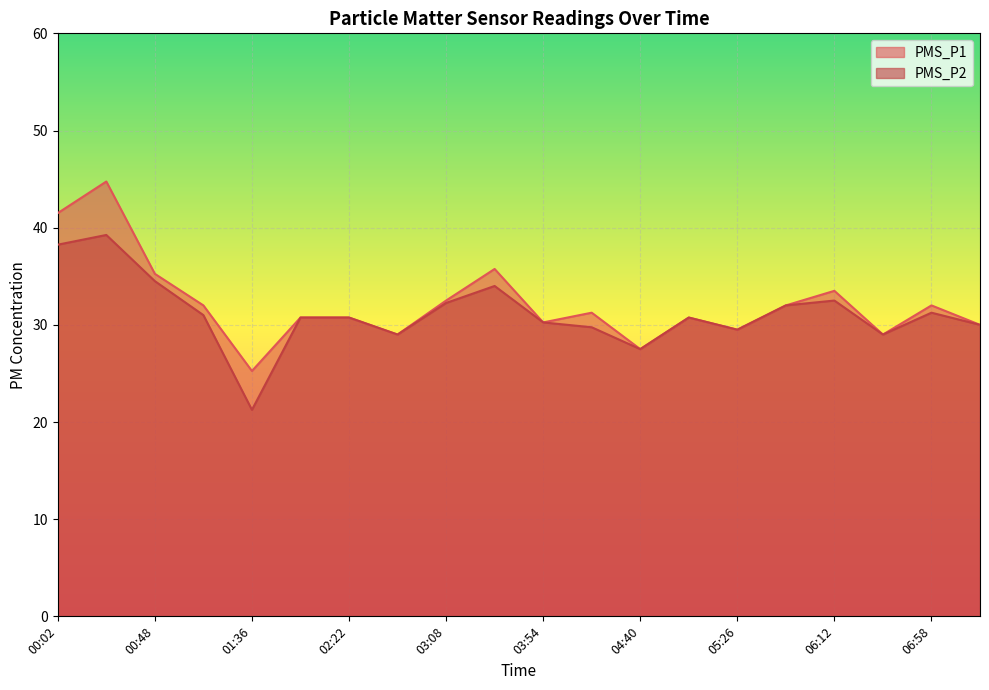

Between 00:48 and 03:08, which series saw the biggest shift?

PMS_P1